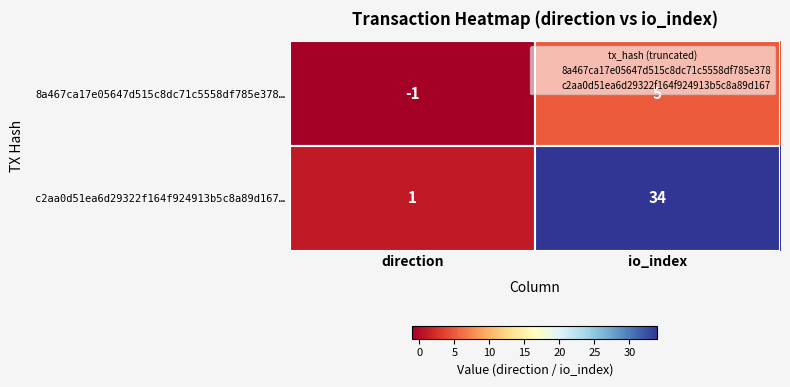

What is the sum of all c2aa0d51ea6d29322f164f924913b5c8a89d167… values?

35